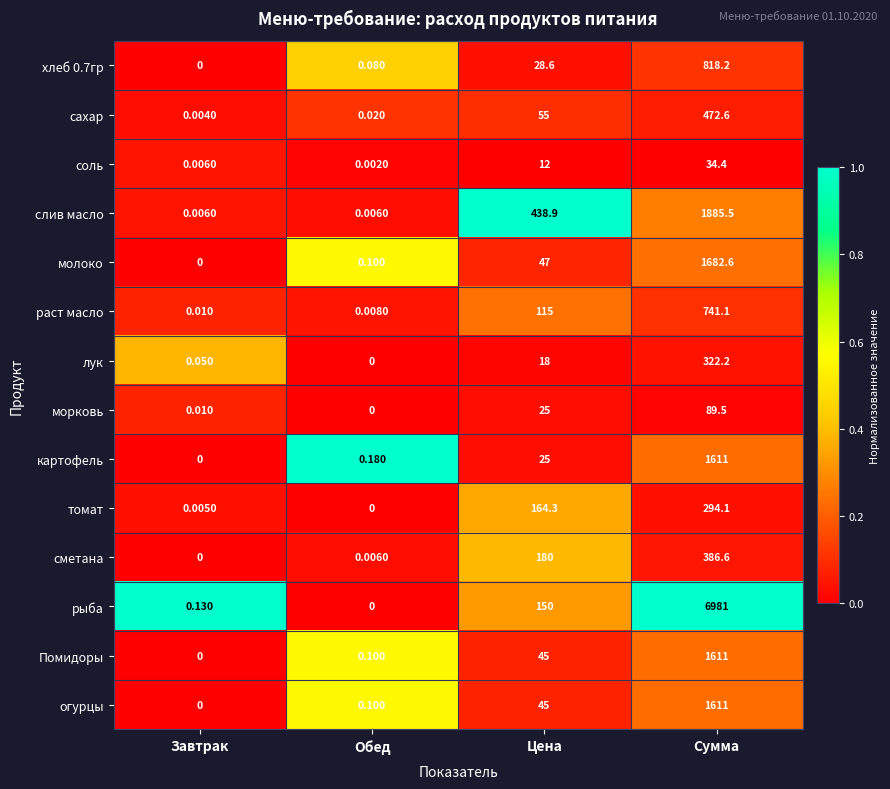

At which category is the sum across all series the highest?

Сумма